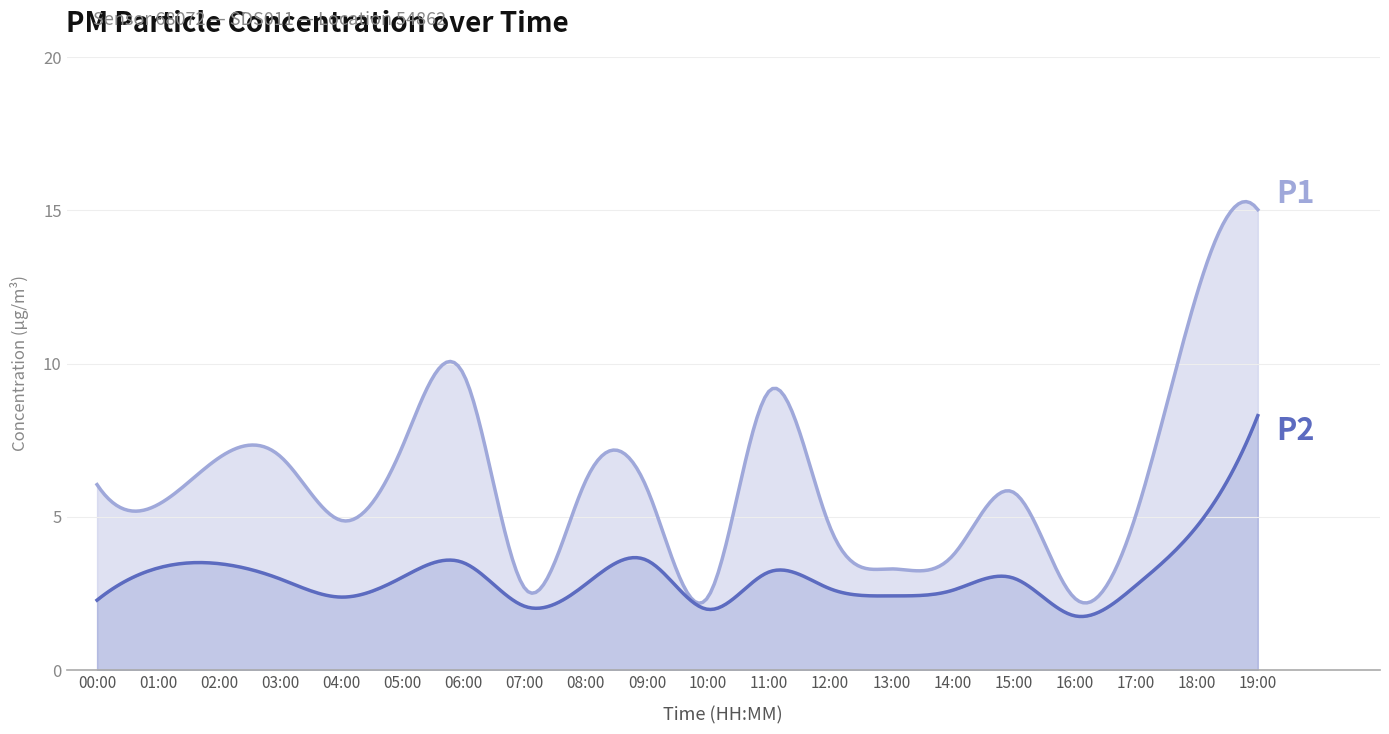

Where is P1 nearest to the value 8?

05:00